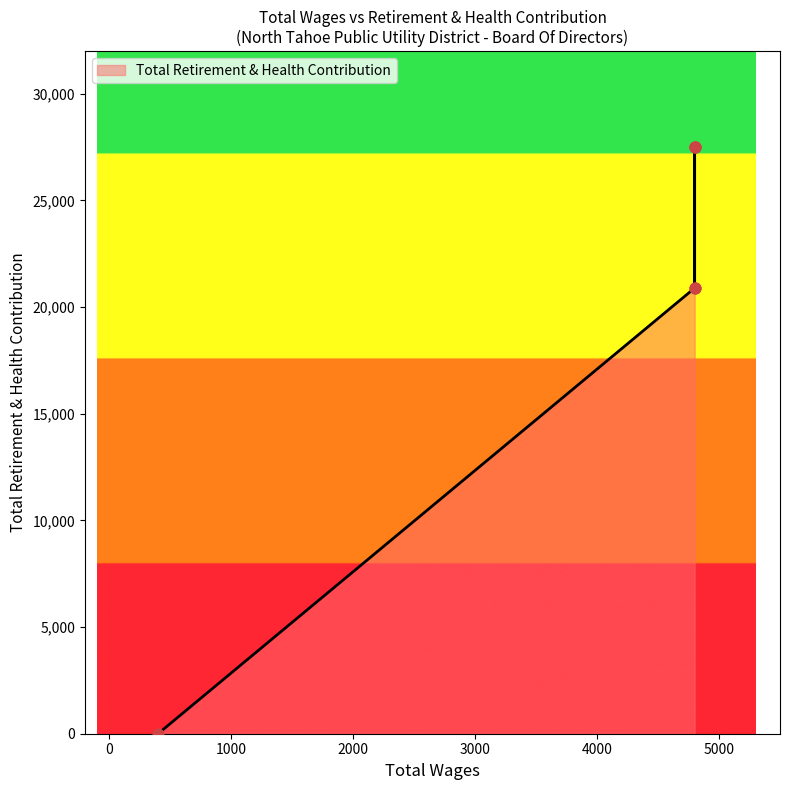

Between 4800.0 and 4800.0, which is larger?

4800.0